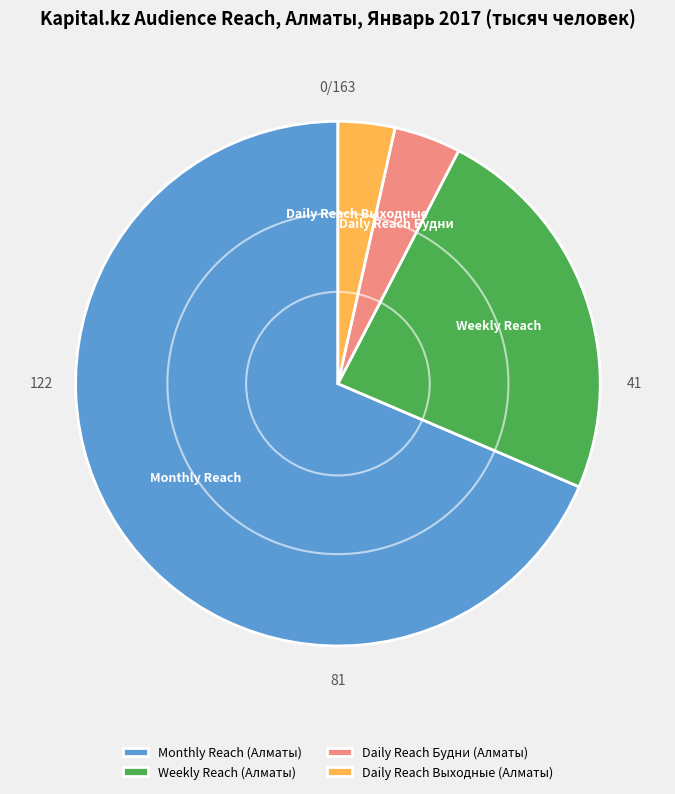

Which category has the biggest portion of the pie?

Monthly Reach (Алматы)